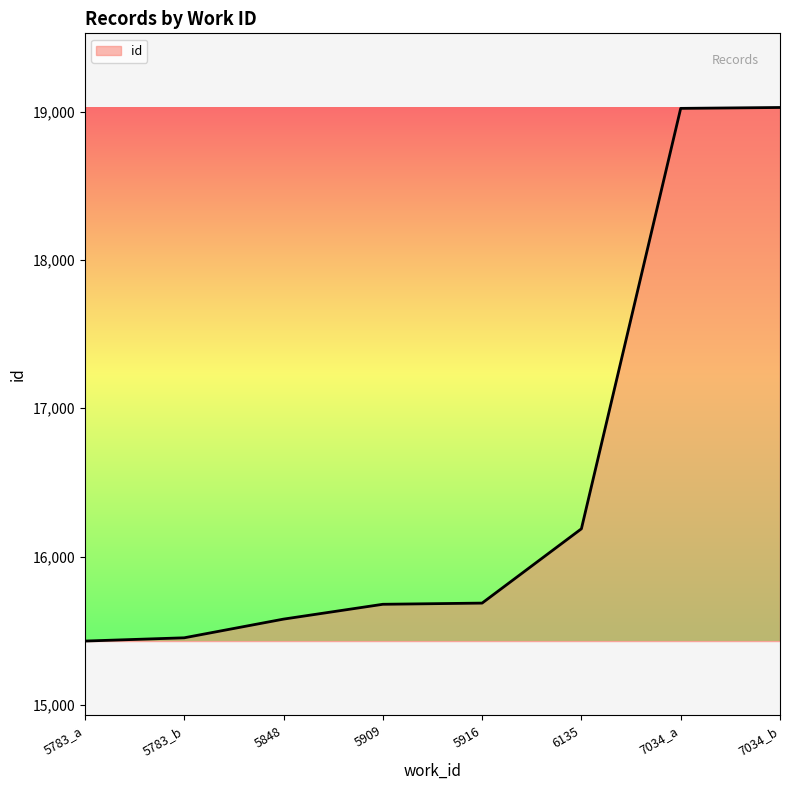

What is the sum of the values at 7034_b and 5848?

34606